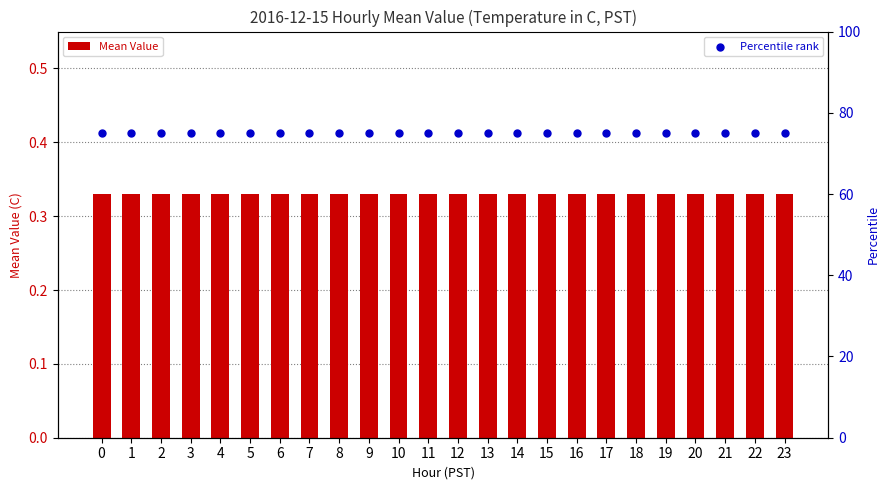

Which series has the widest spread of Y values?

Mean Value